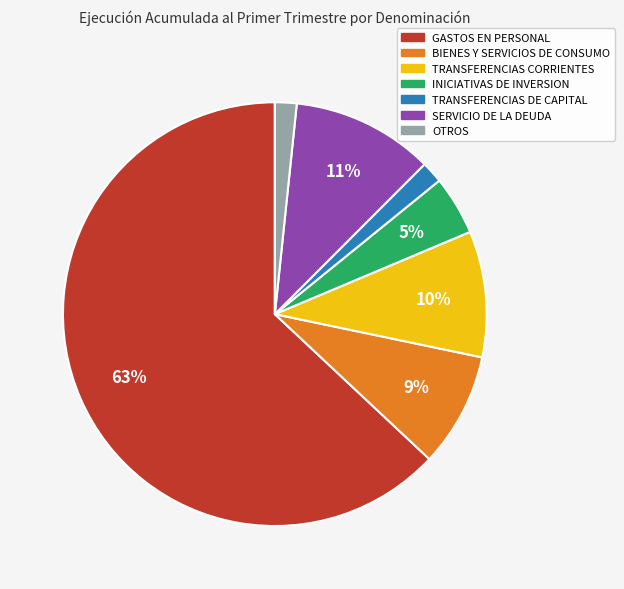

Does OTROS represent more than half of the total?

No